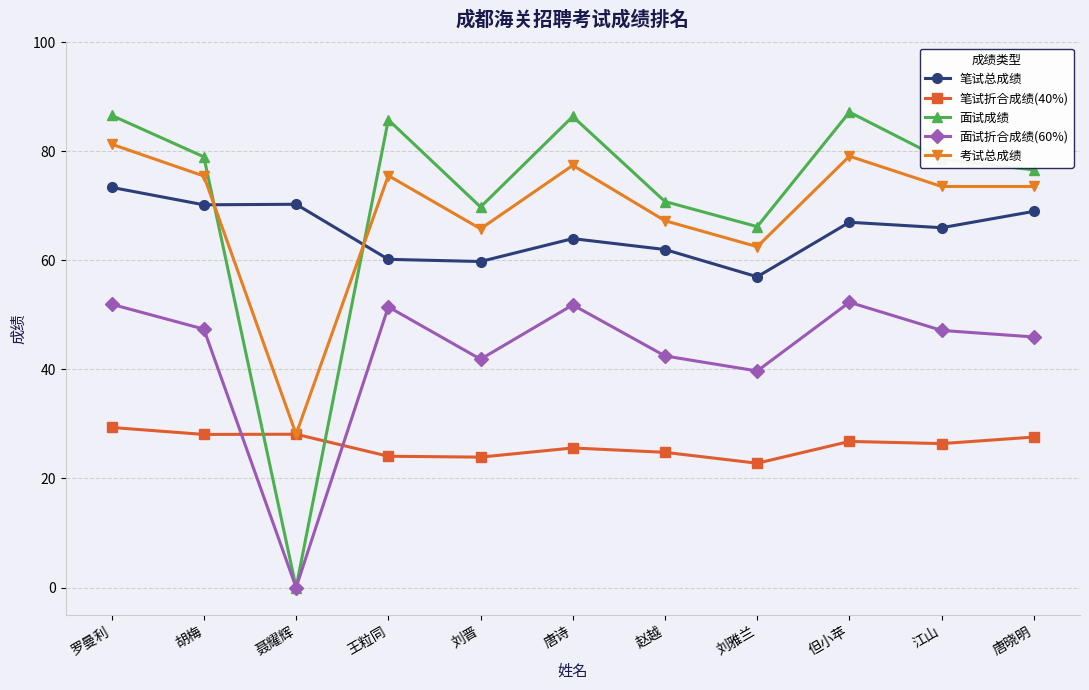

Which series has the largest range (max minus min)?

面试成绩